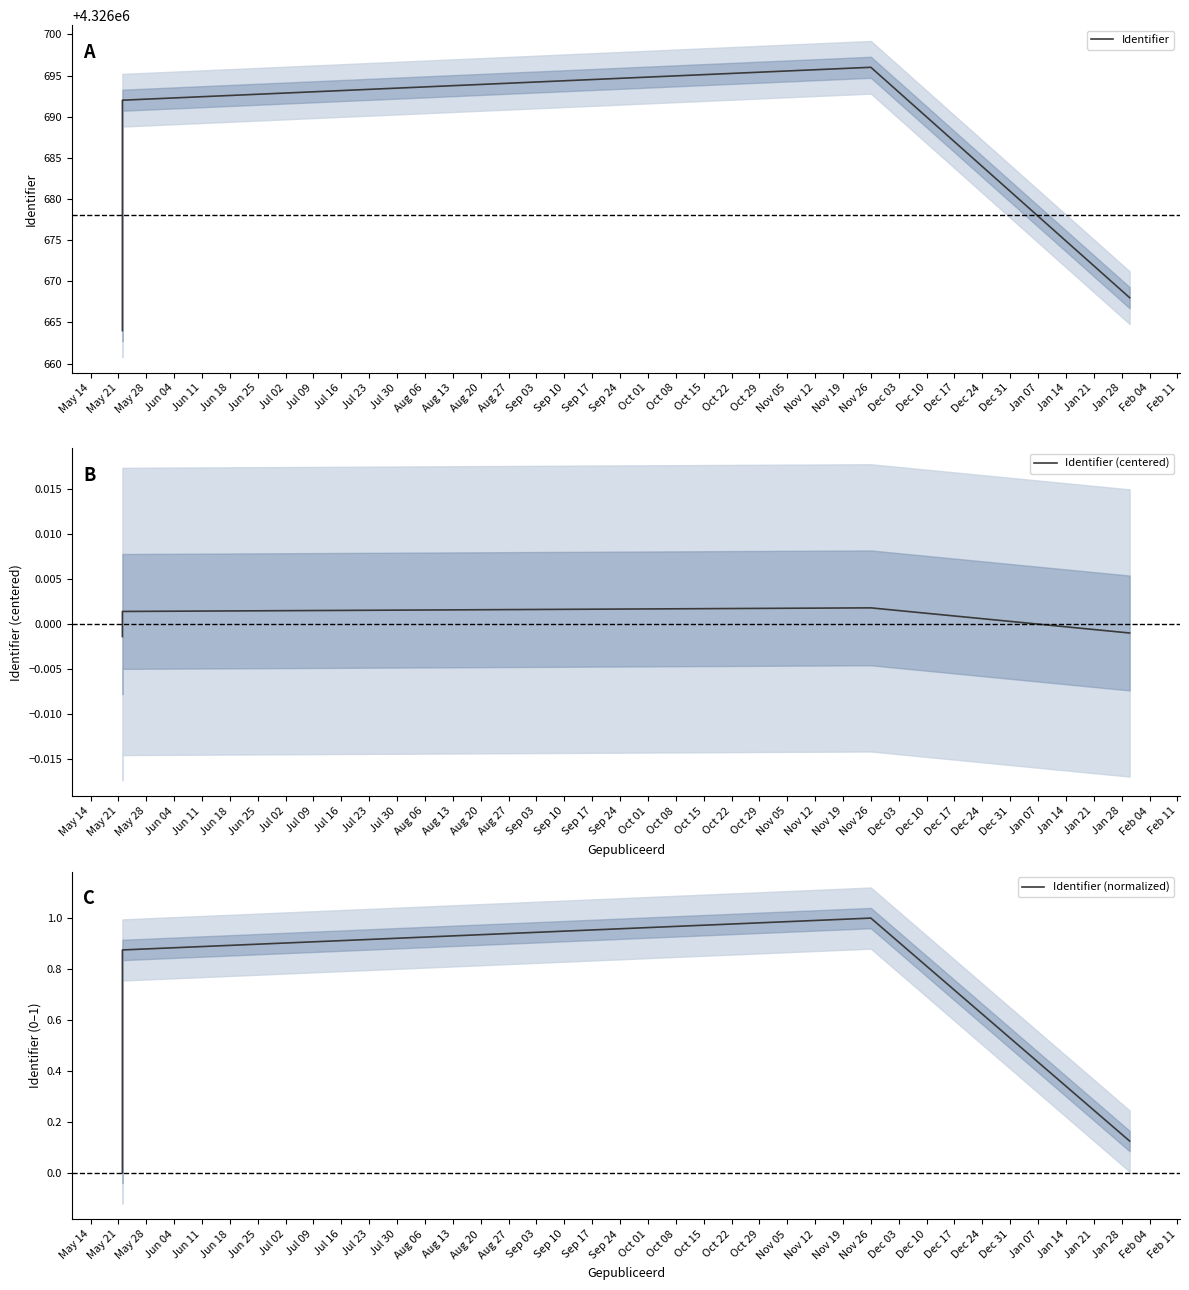

What is the total value across all series at Jul 30?

4326692.9